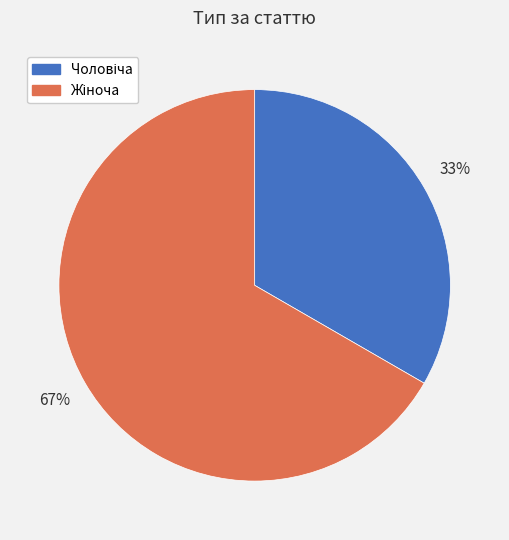

To the nearest percent, what is the average slice percentage?

50%